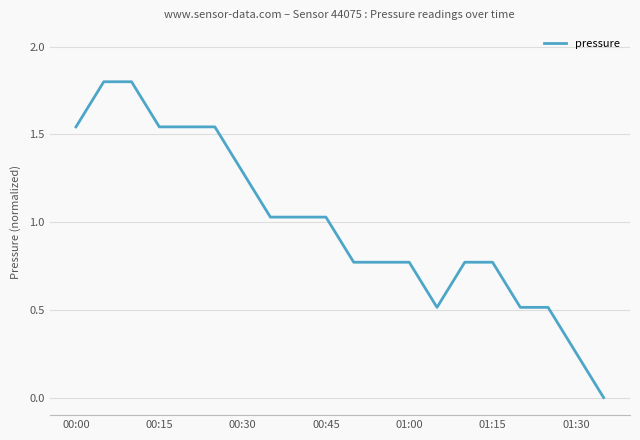

What is the difference between the maximum and minimum values?

1.8